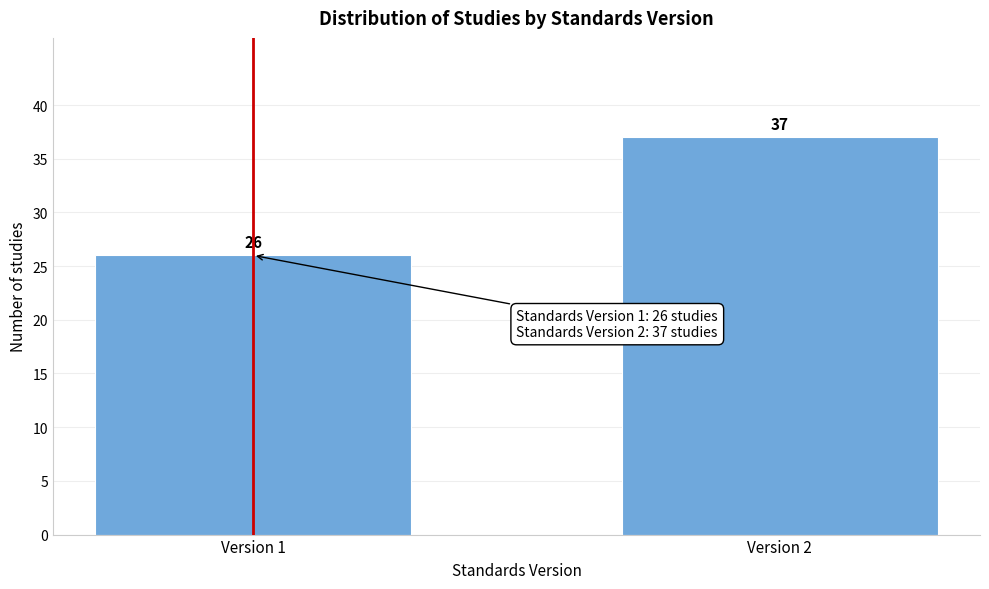

Reading left to right, what are all the values shown in this chart?

Version 1=26	Version 2=37